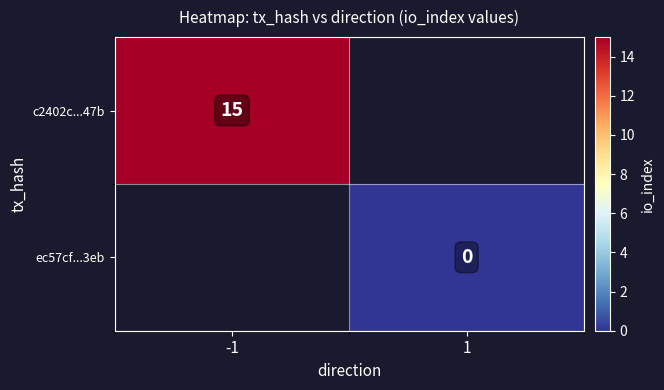

The c2402c...47b series shows 6 at -1. True or false?

False